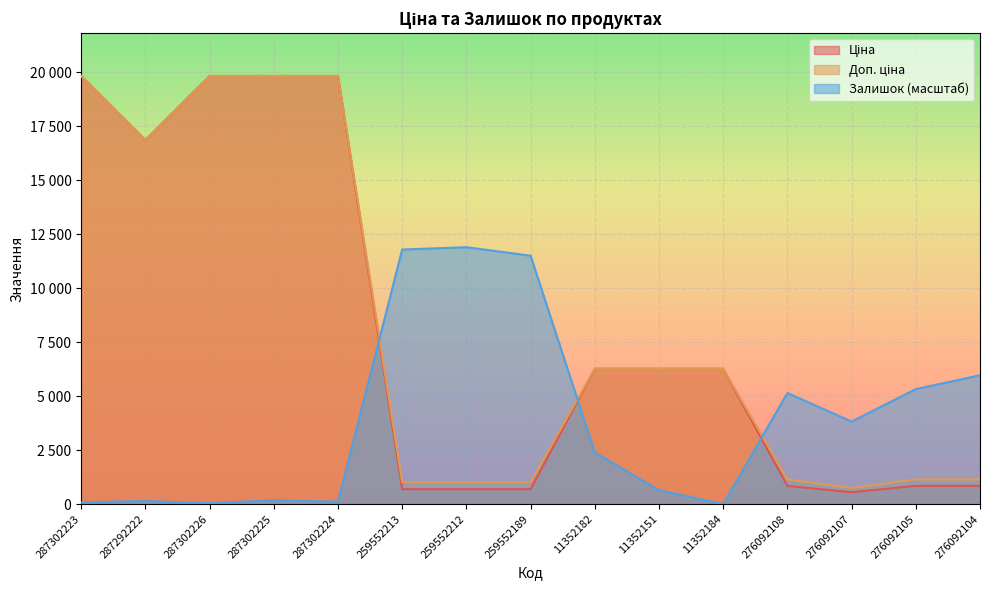

List the series in order of their peak value, highest first.

Ціна, Доп. ціна, Залишок